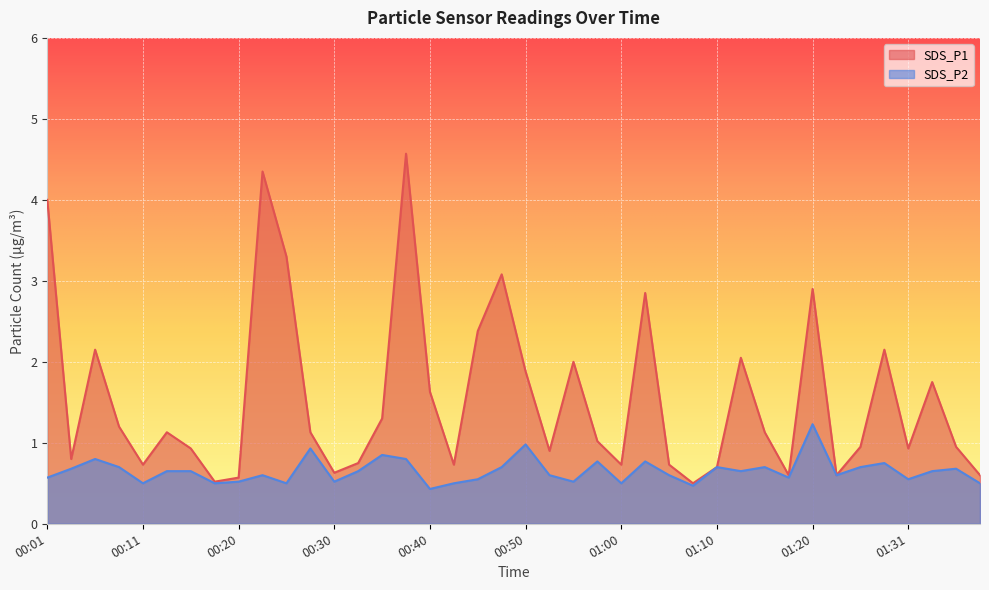

How many data points in SDS_P1 are above 1?

21